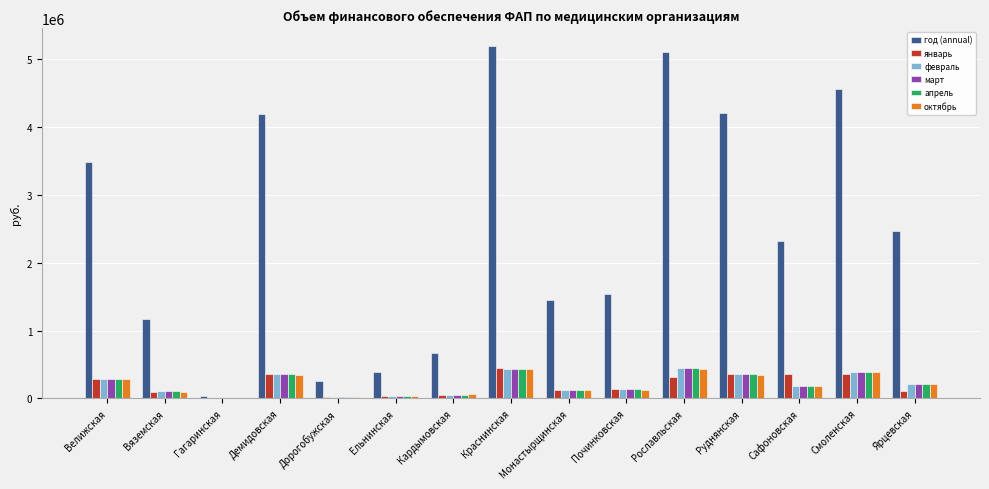

What is the total value across all series at Руднянская?

5982778.8